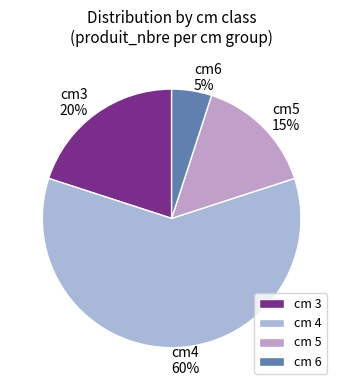

What is the majority slice?

cm 4